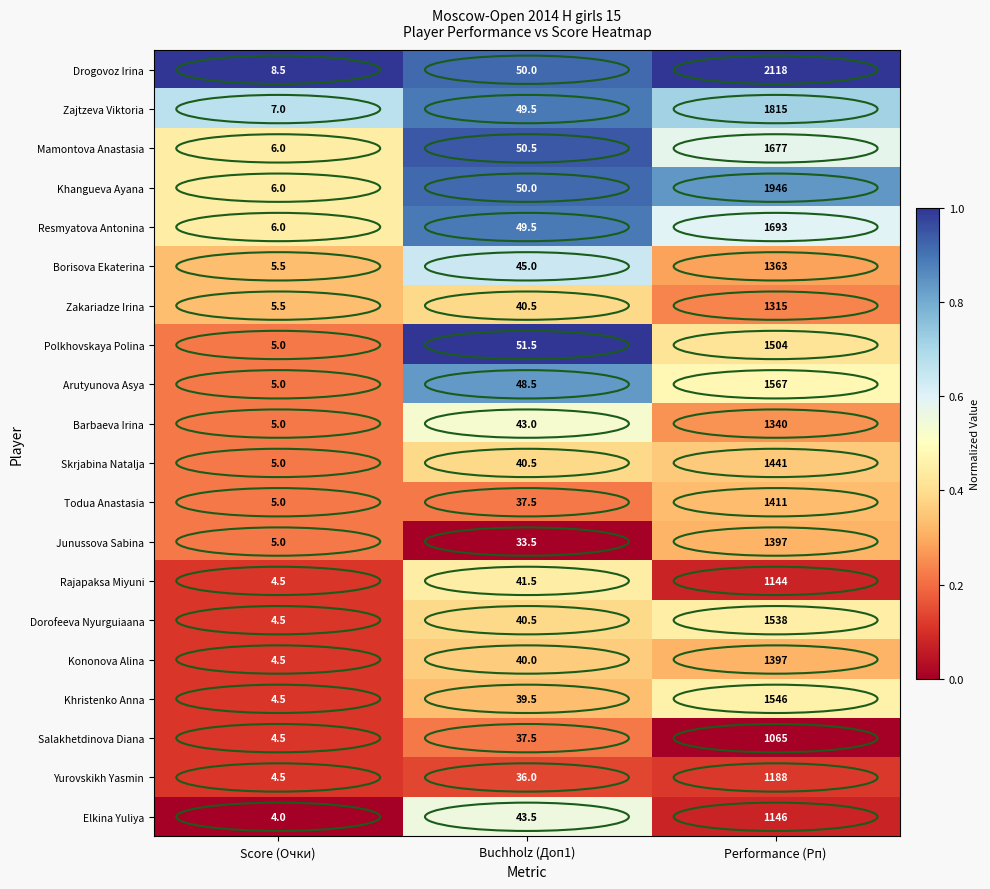

What is the approximate value of Dorofeeva Nyurguiaana at Score (Очки)?

4.5